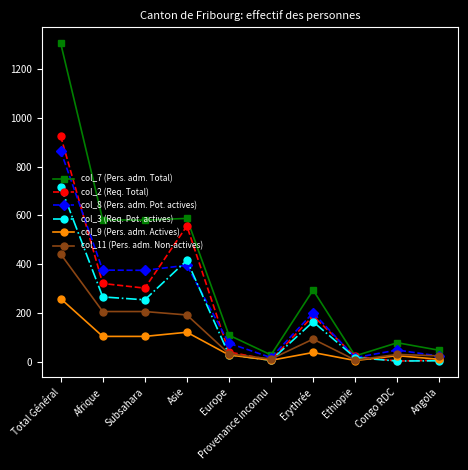

What is the approximate value of col_9 (Pers. adm. Actives) at Afrique, to the nearest 5?

105